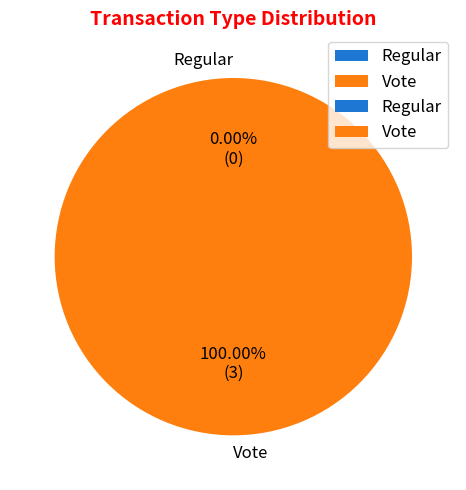

The Vote slice represents 89% of the pie. True or false?

False